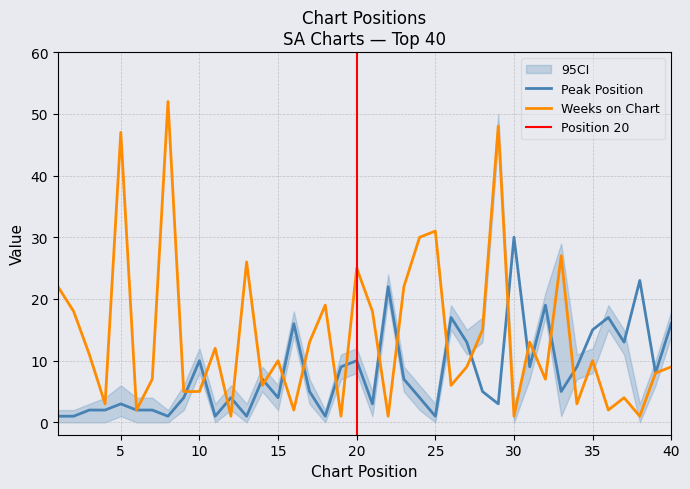

What is the value of the Weeks on Chart point at the 26th from the left?

6